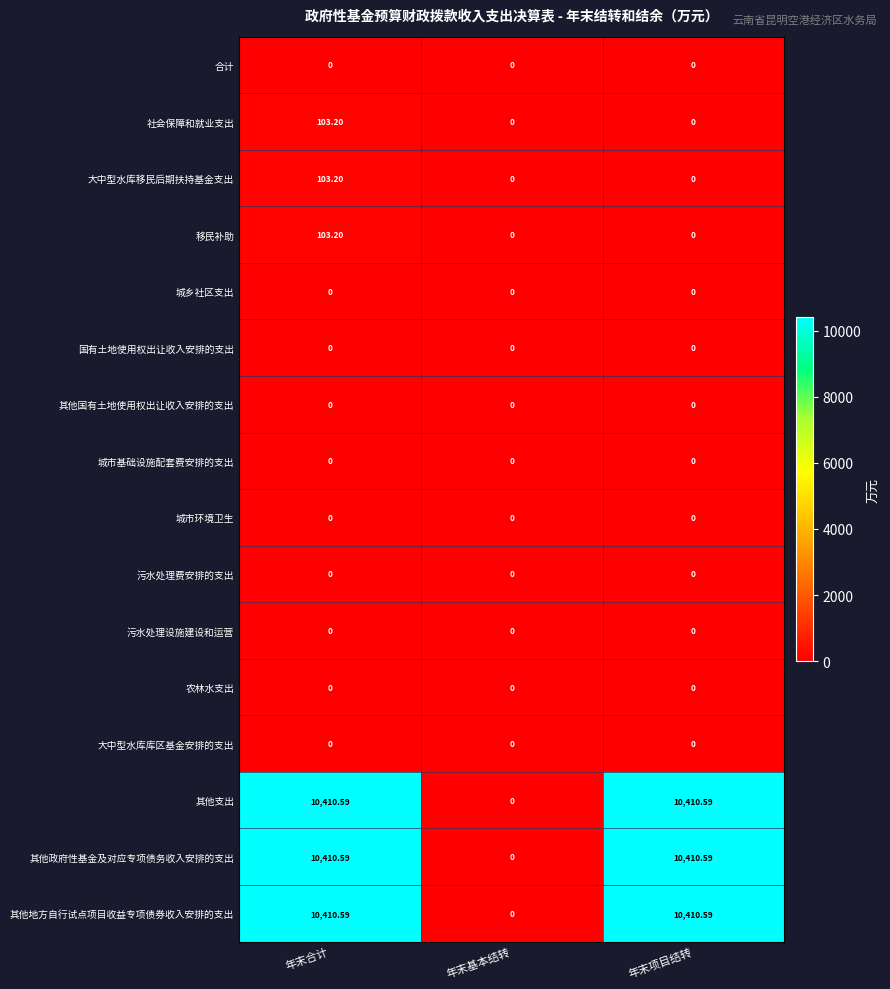

At which category is the sum across all series the highest?

年末合计